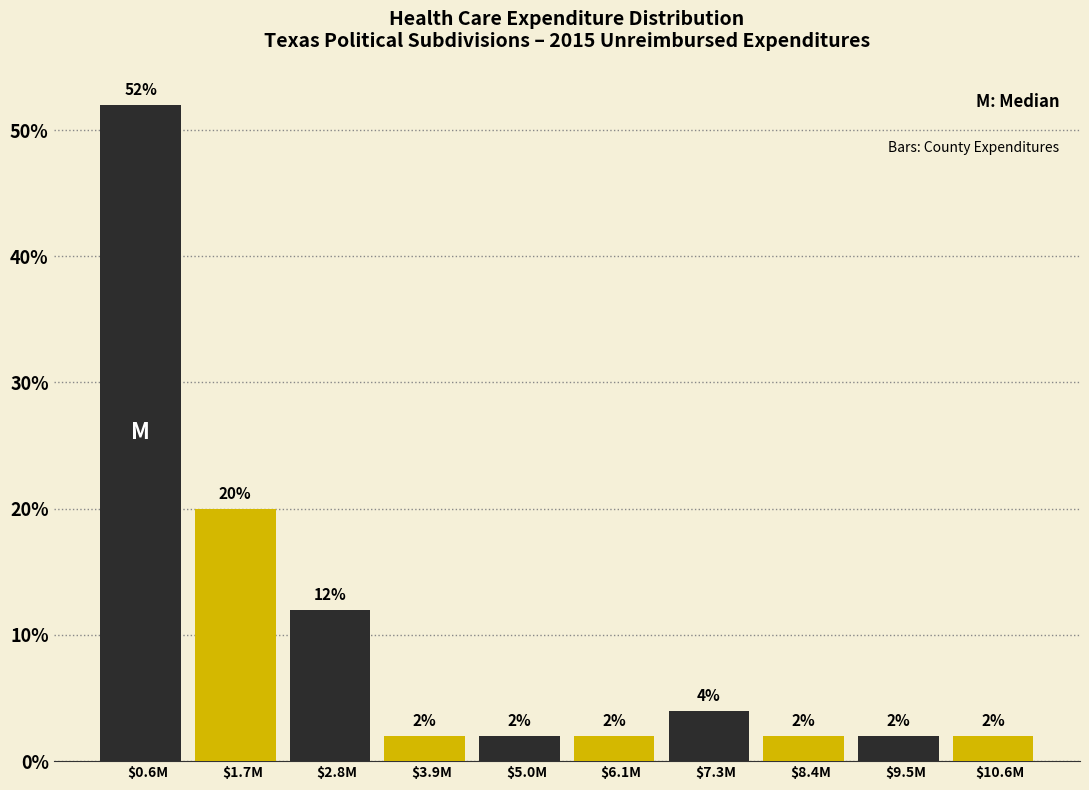

Does the chart contain any negative values?

No